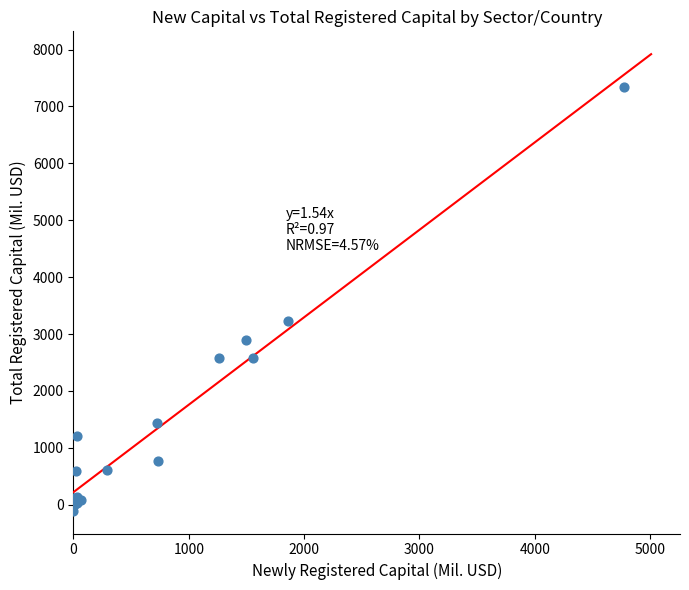

What Y value in the scatter plot is closest to 3622?

3225.7